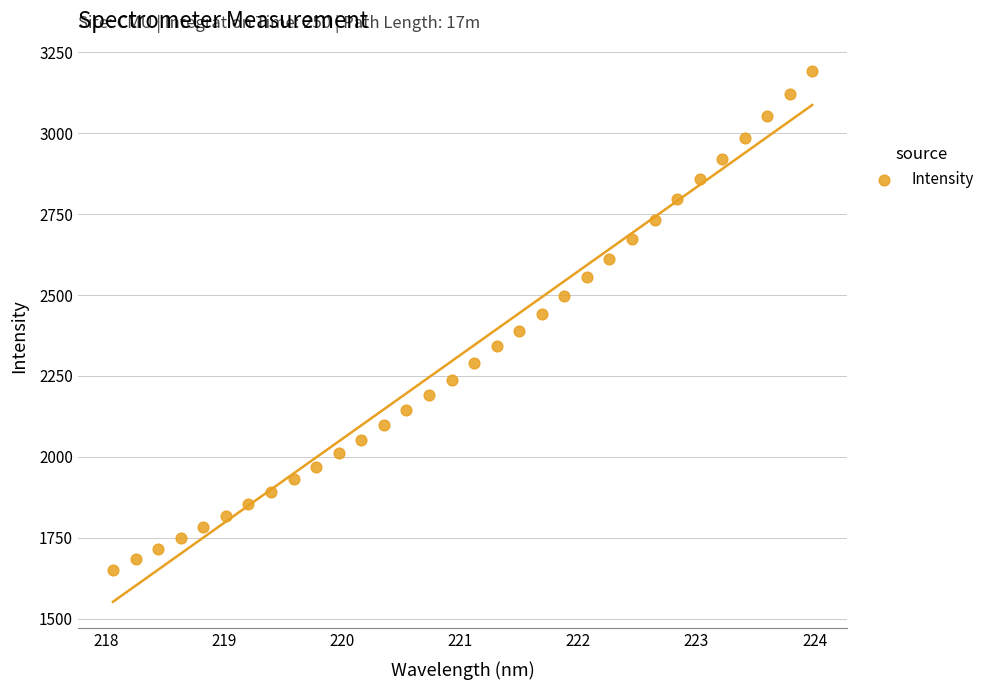

What is the range of X values (max minus min)?

5.9